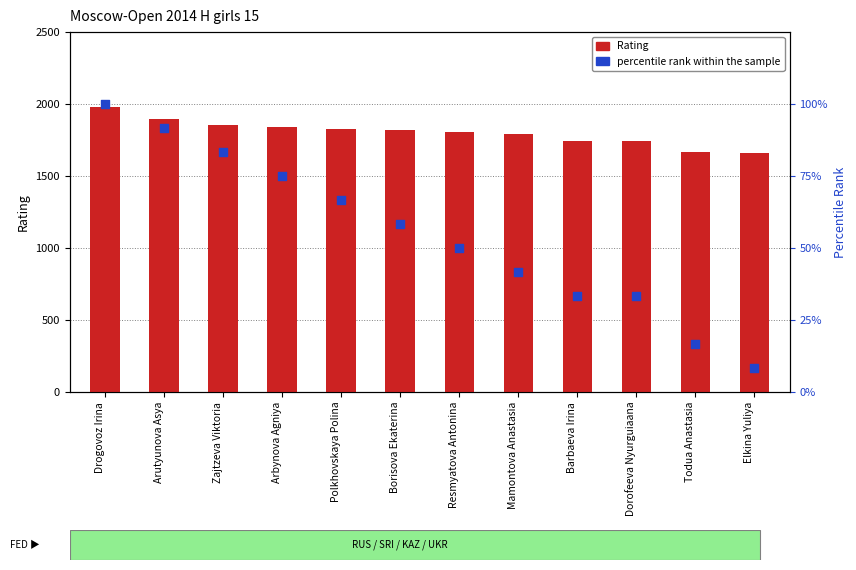

At which category is the sum across all series the highest?

Drogovoz Irina